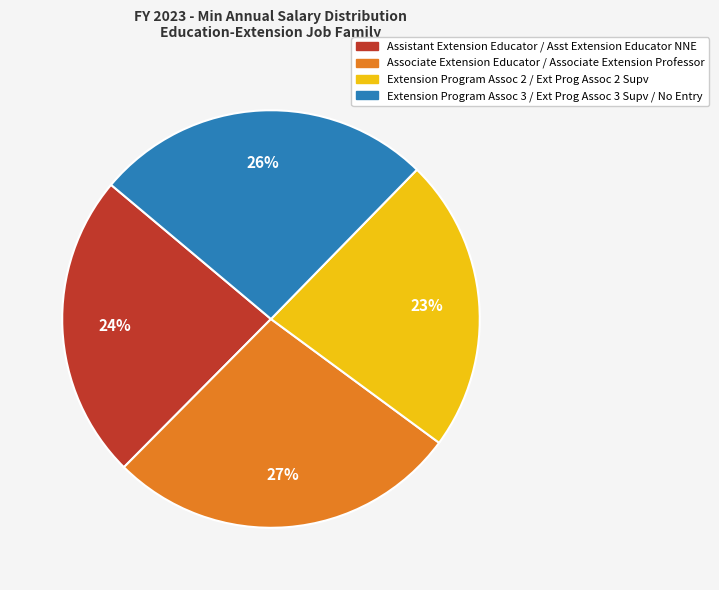

What percentage is the Extension Program Assoc 2 / Ext Prog Assoc 2 Supv slice, to the nearest percent?

23%